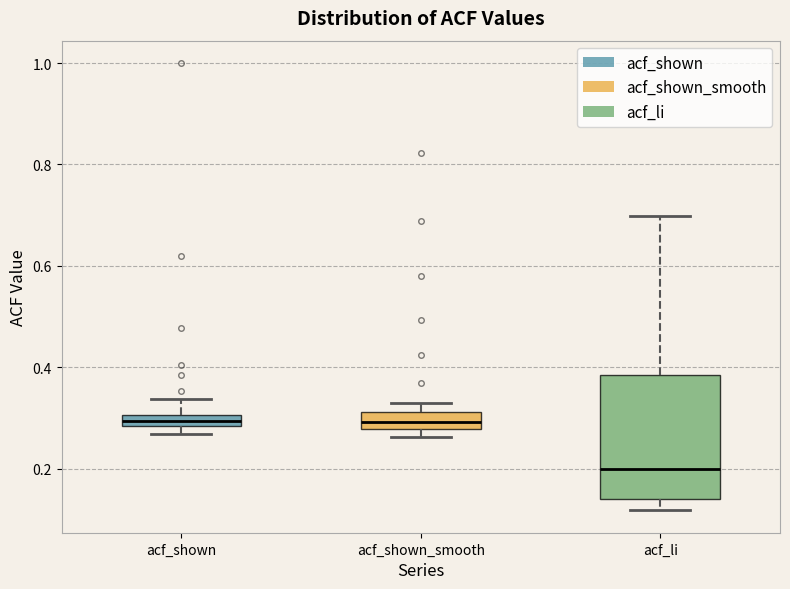

Which box's median line is the lowest?

acf_li